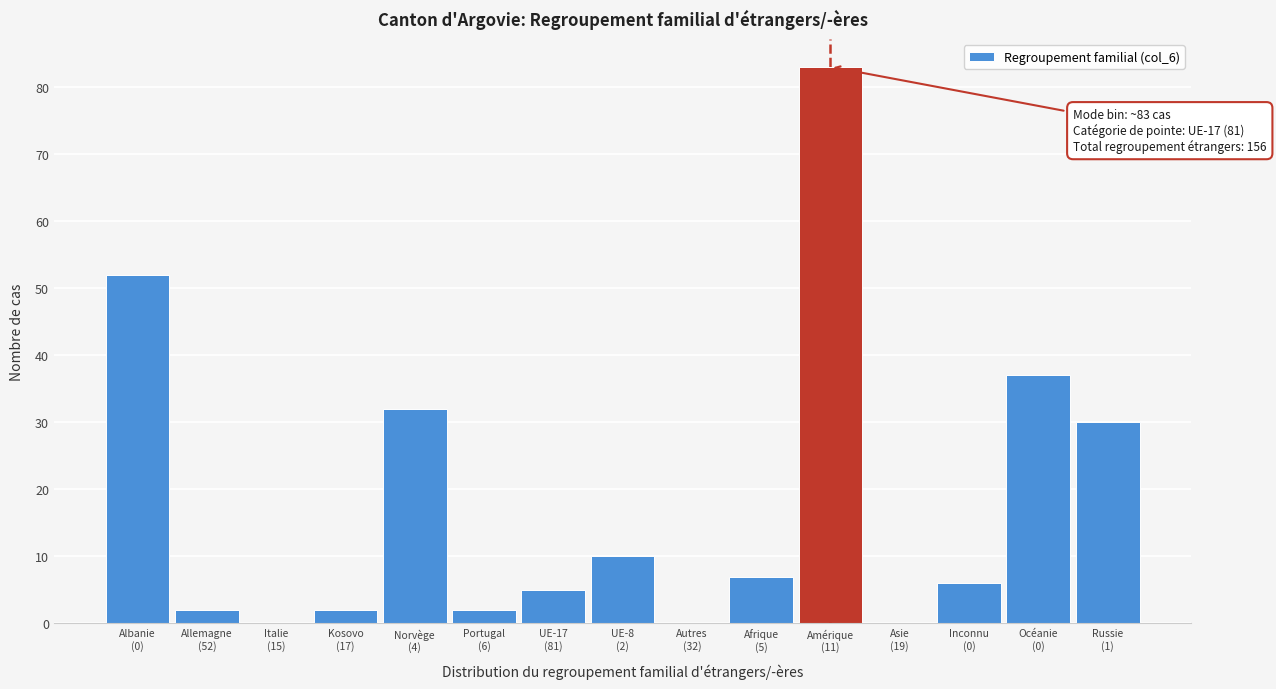

What is the sum of all values?

268